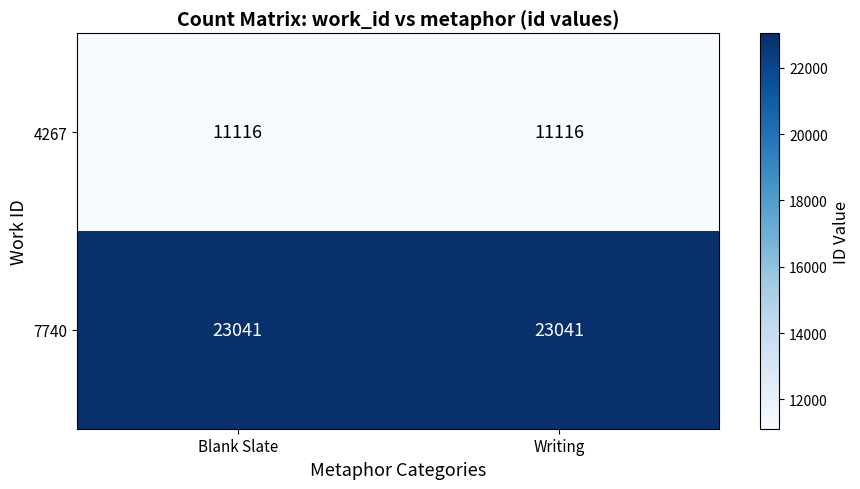

What is the difference between the highest and lowest values at Blank Slate?

11925